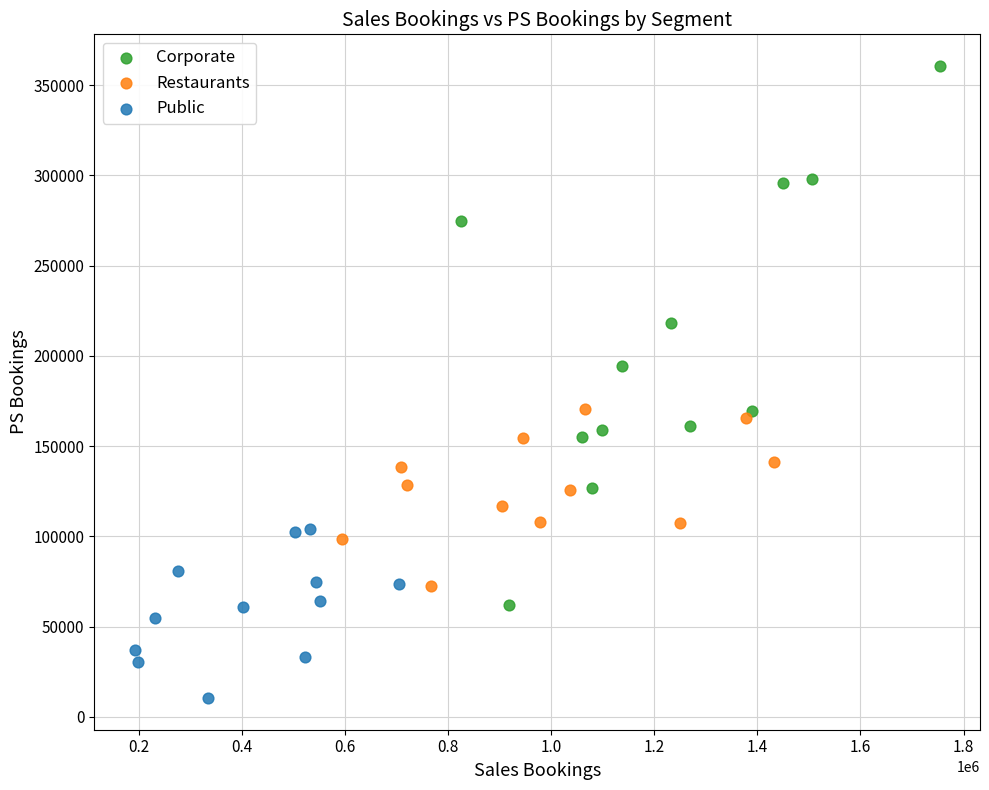

What are all the series names shown in the legend?

Corporate, Restaurants, Public